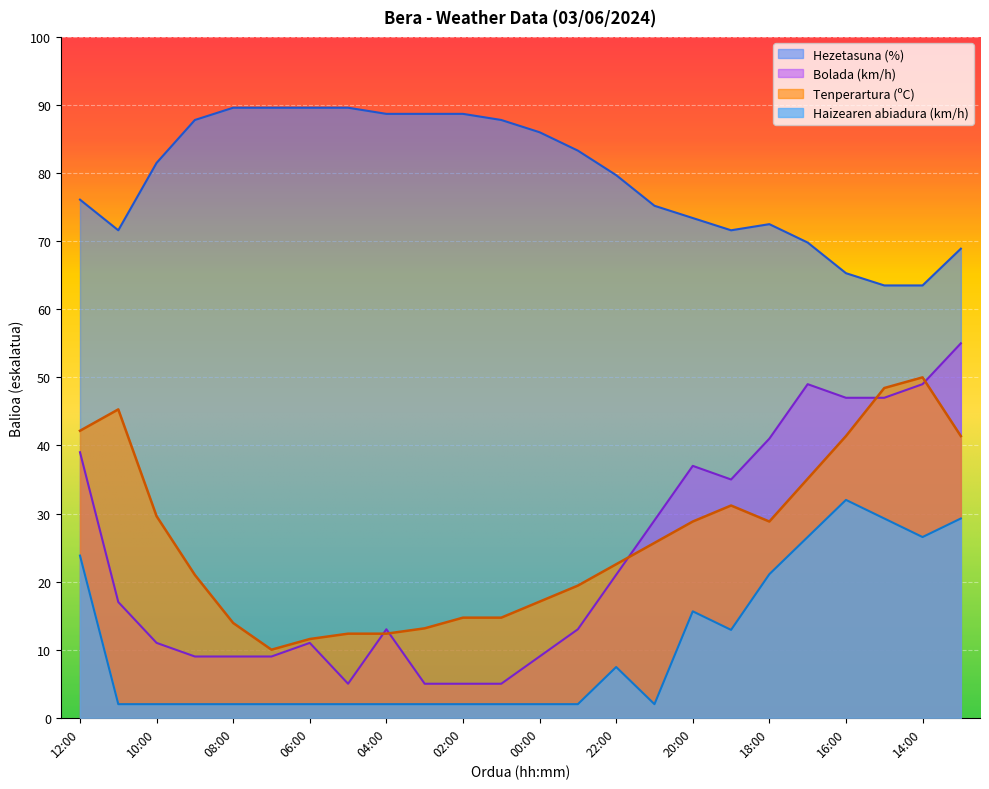

Count the number of categories in the chart.

24